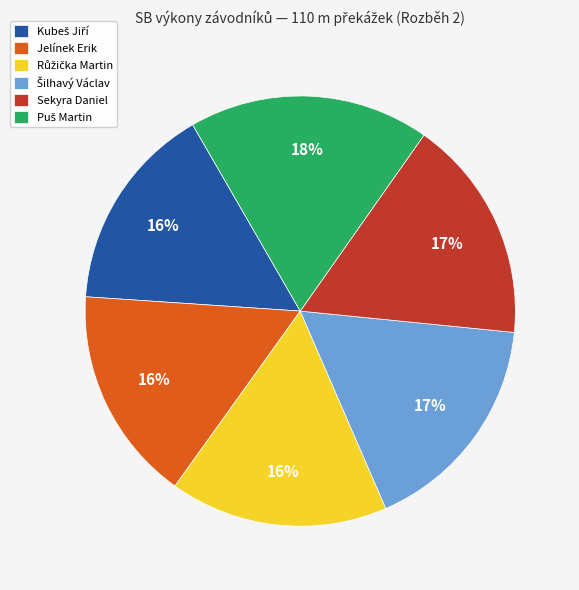

To the nearest percent, what portion does Sekyra Daniel represent?

17%